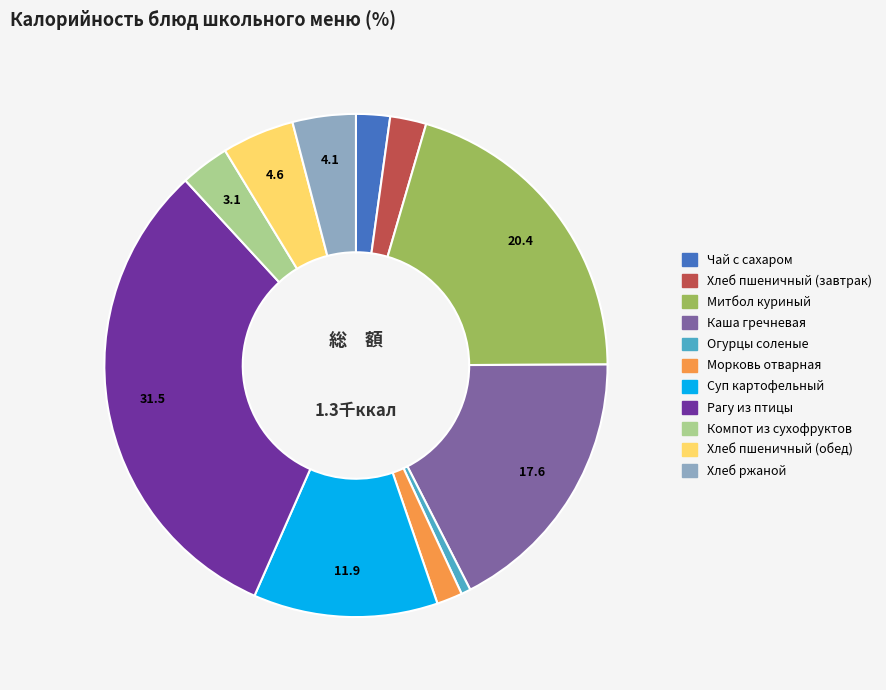

Is the sum of Рагу из птицы and Хлеб пшеничный (обед) greater than half?

No